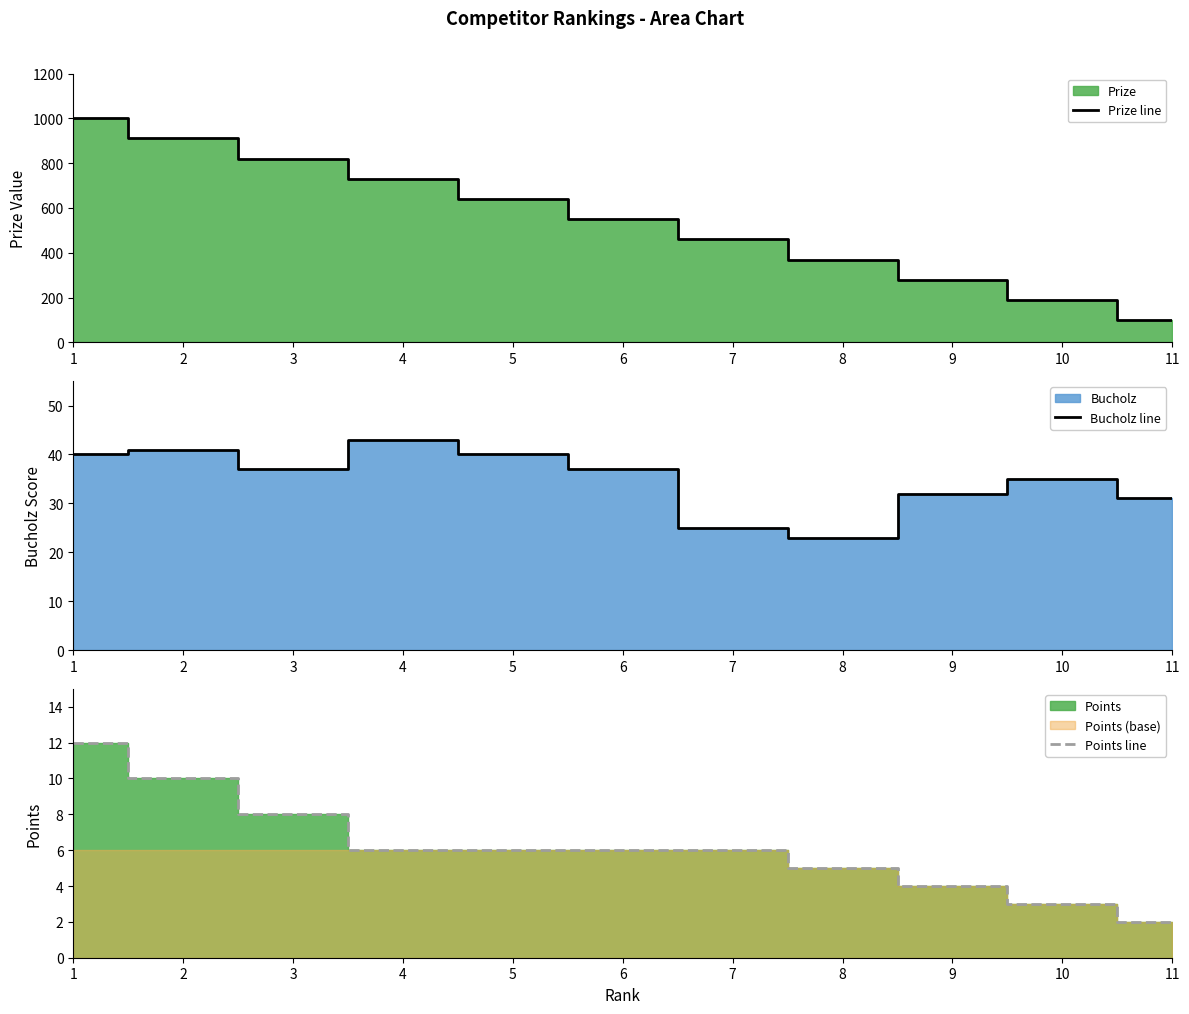

Reading right to left, extract all data points from this chart.

Prize line: 11=100	10=190	9=280	8=370	7=460	6=550	5=640	4=730	3=820	2=910	1=1000
Bucholz line: 11=31	10=35	9=32	8=23	7=25	6=37	5=40	4=43	3=37	2=41	1=40
Points line: 11=2	10=3	9=4	8=5	7=6	6=6	5=6	4=6	3=8	2=10	1=12